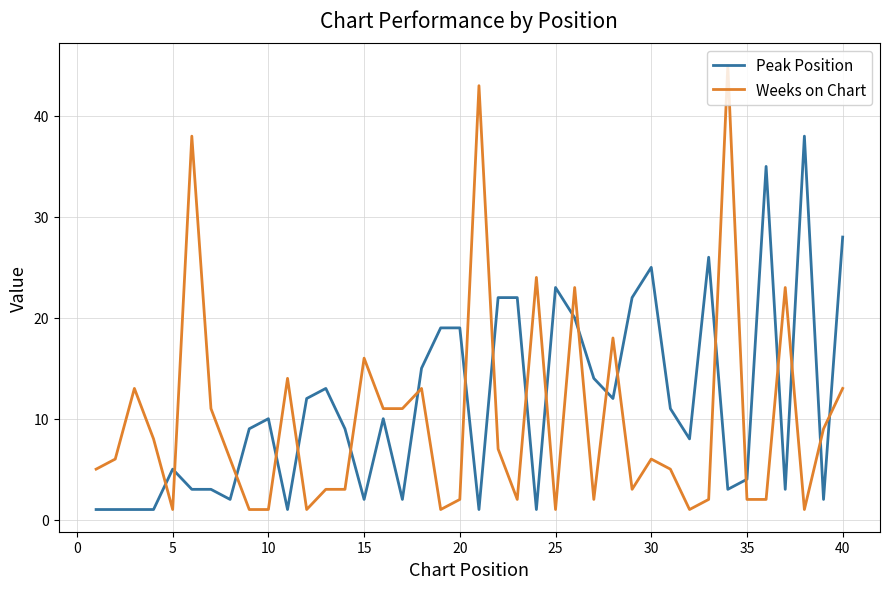

Which series has the widest spread of values?

Weeks on Chart